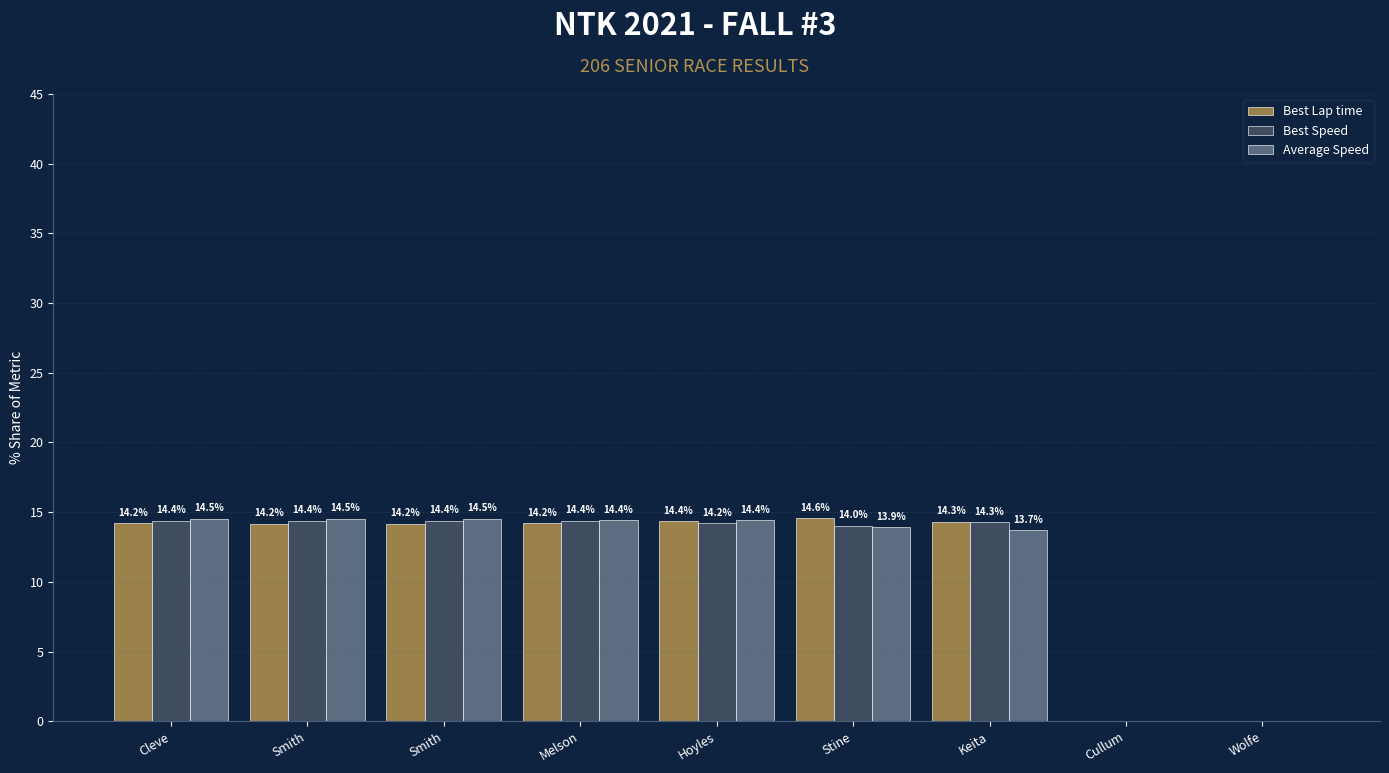

Where does the Average Speed series first go above 14?

Cleve